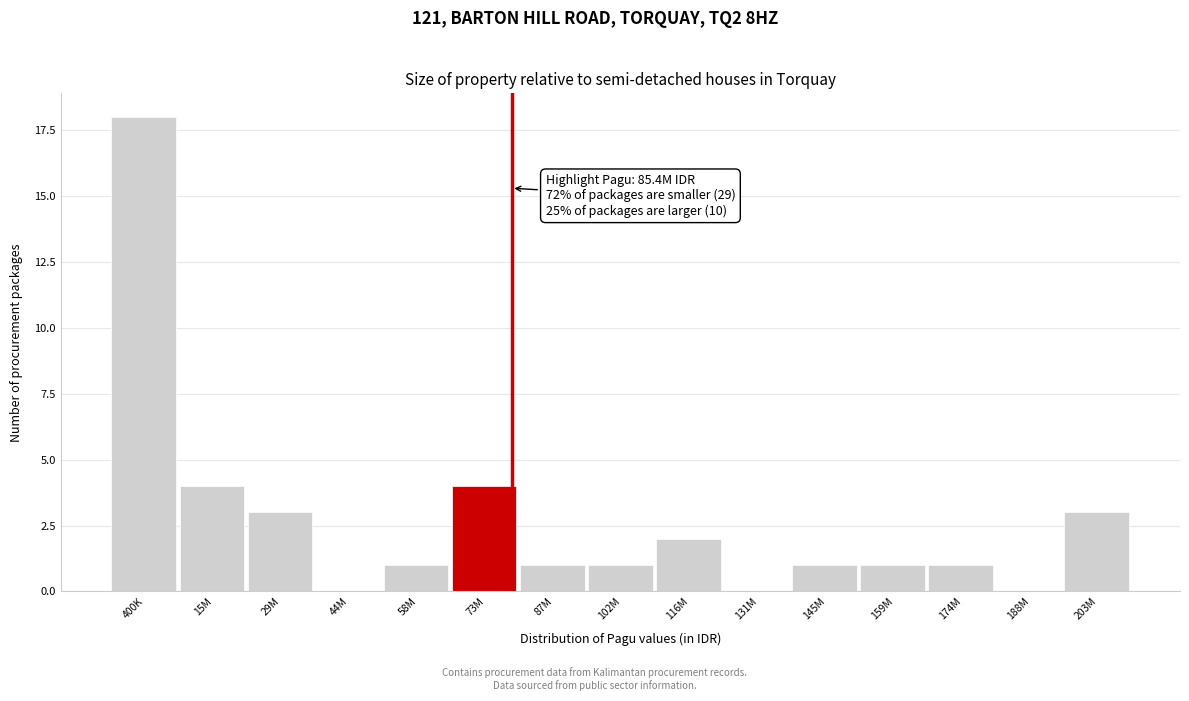

Reading right to left, extract all data points from this chart.

203M=3	188M=0	174M=1	159M=1	145M=1	131M=0	116M=2	102M=1	87M=1	73M=4	58M=1	44M=0	29M=3	15M=4	400K=18